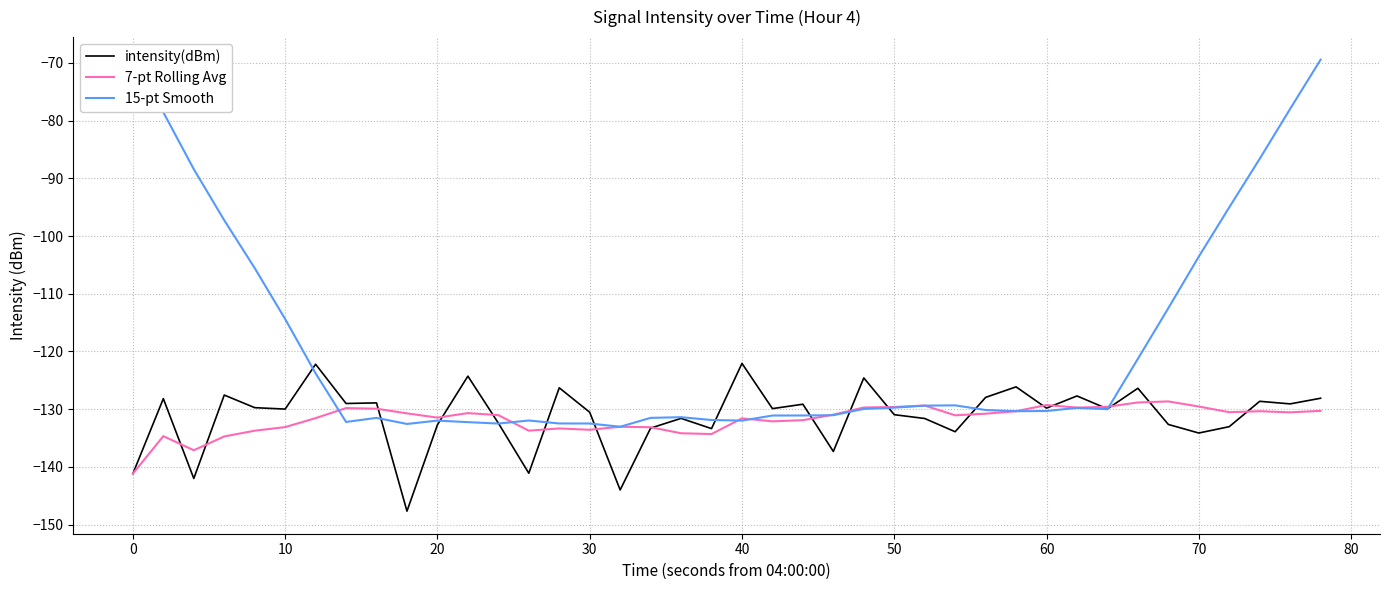

What is the minimum value shown in the chart?

-147.7